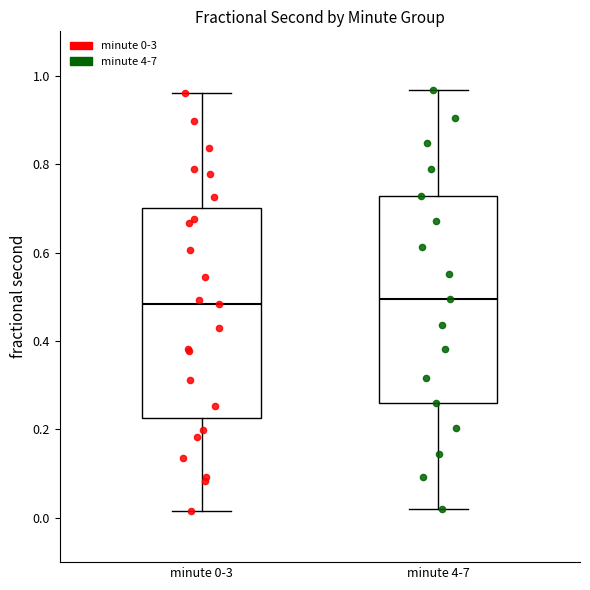

Reading left to right, transcribe this box plot: for each box, give where its median line is, the range the box spans, and where its two whiskers end, as read against the y-axis. The values are not printed on the chart, so give them approximately, as read against the axis.

minute 0-3: median 0.48, box 0.22 to 0.70, whiskers 0.02 to 0.96
minute 4-7: median 0.50, box 0.26 to 0.72, whiskers 0.02 to 0.96